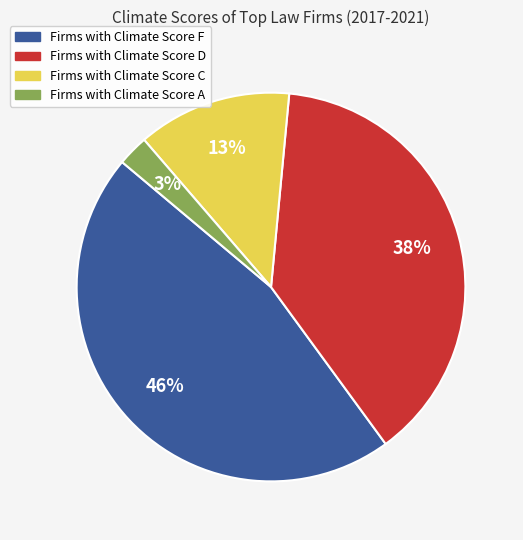

What is the ratio of the value at Firms with Climate Score C to the value at Firms with Climate Score D?

0.3